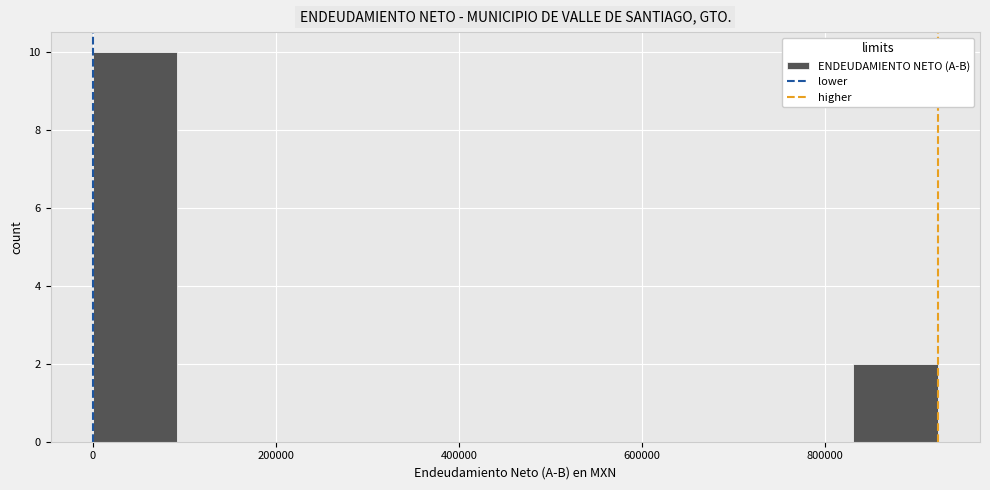

Over which range of the x-axis is the bar tallest?

0 to 100000